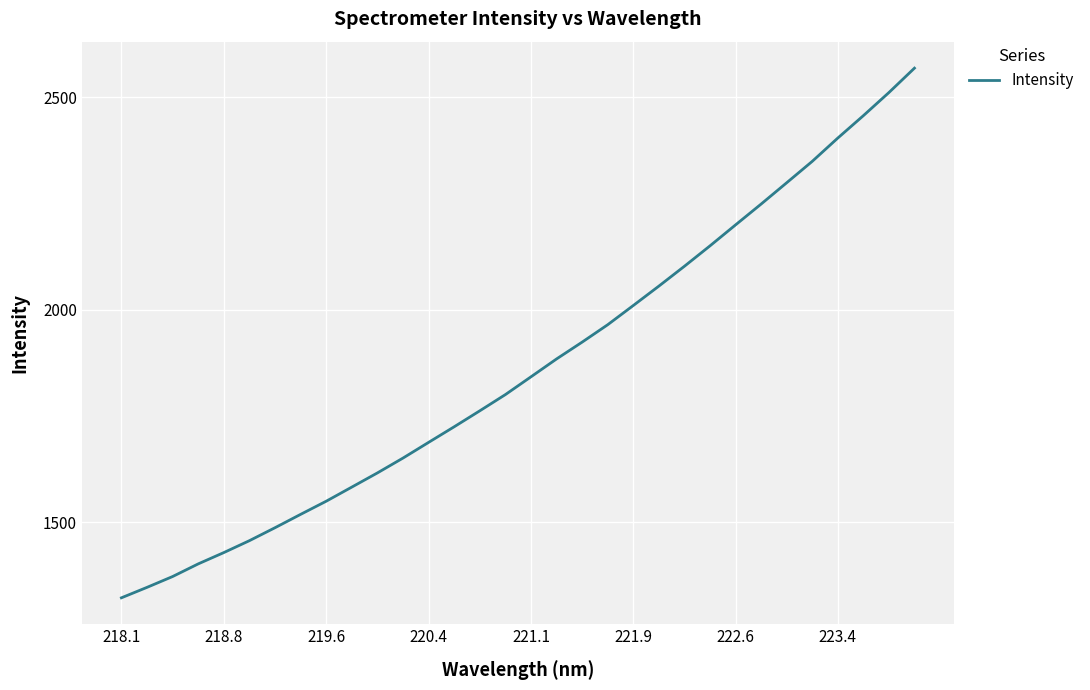

What is the greatest value displayed?

2568.8